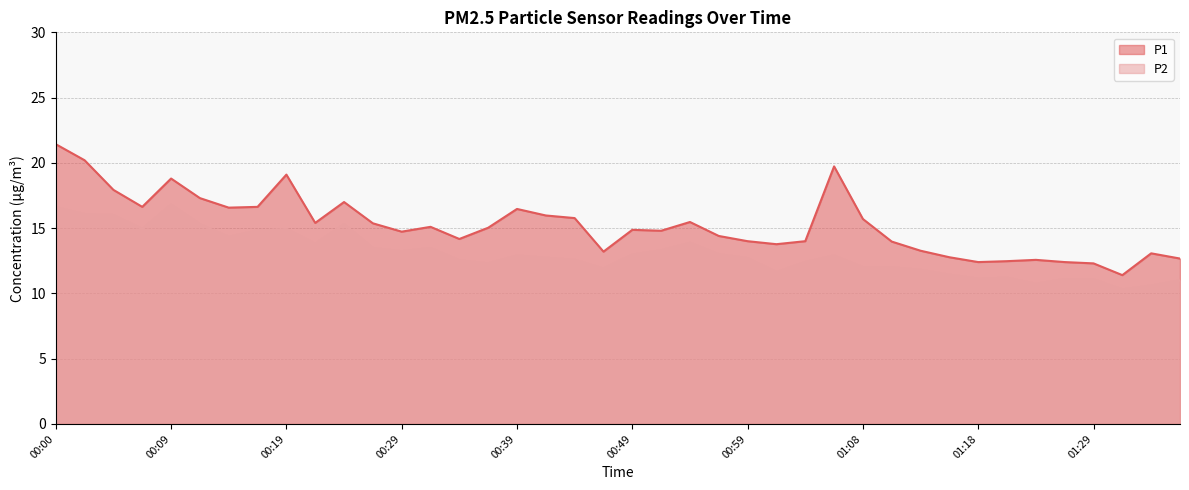

Reading right to left, transcribe all the data shown in this chart.

P1: 12.7	13.1	11.4	12.3	12.4	12.6	12.5	12.4	12.8	13.3	14.0	15.7	19.7	14.0	13.8	14.0	14.4	15.5	14.8	14.9	13.2	15.8	16.0	16.5	15.0	14.2	15.1	14.7	15.4	17.0	15.4	19.1	16.6	16.6	17.3	18.8	16.6	17.9	20.2	21.4
P2: 11.0	10.6	10.3	11.1	11.1	10.7	11.2	11.1	11.4	11.8	12.0	12.0	12.9	12.4	11.6	12.7	13.0	13.9	13.3	13.0	11.9	12.6	12.7	12.9	12.3	12.5	13.5	13.2	13.5	15.3	13.8	14.9	14.8	14.3	15.3	16.8	14.9	16.0	16.1	16.6